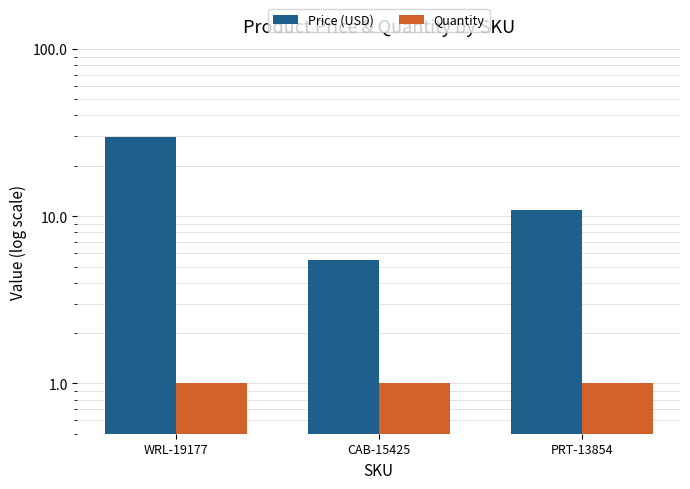

How many categories are shown in the chart?

3